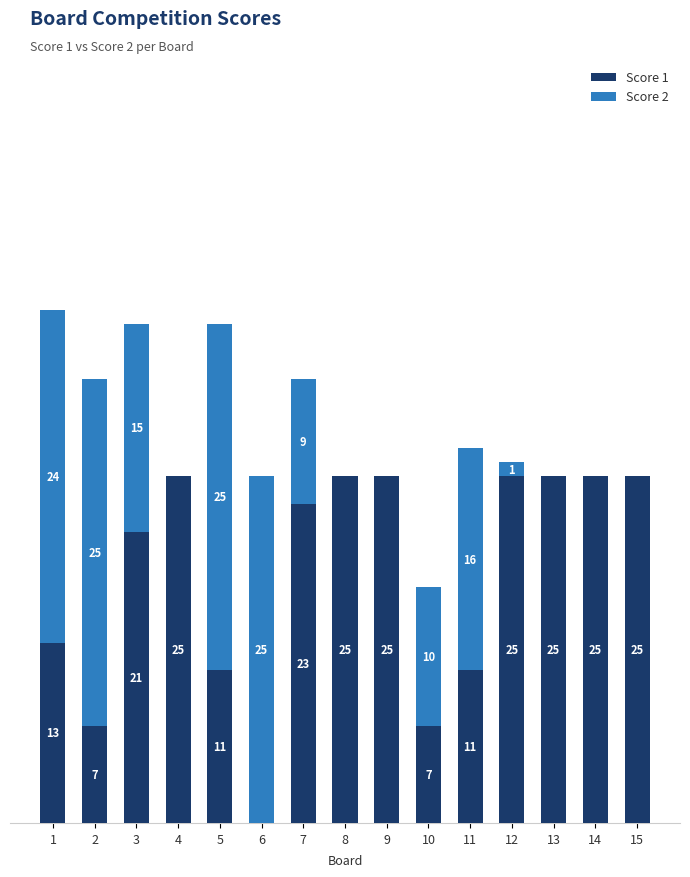

Are the bars horizontal?

No